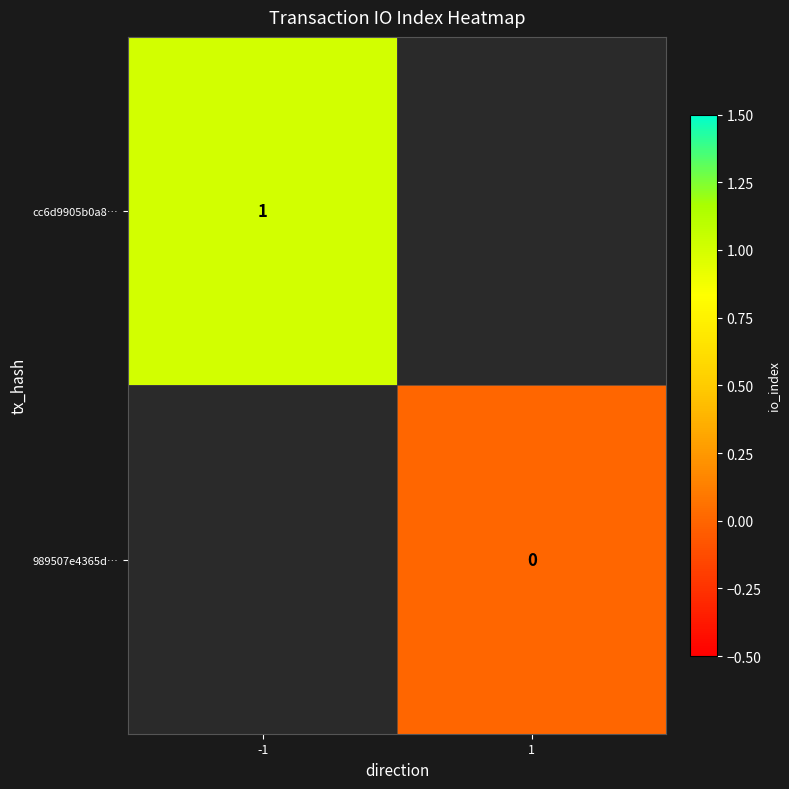

True or false: cc6d9905b0a8… has a value of 1 at -1.

True